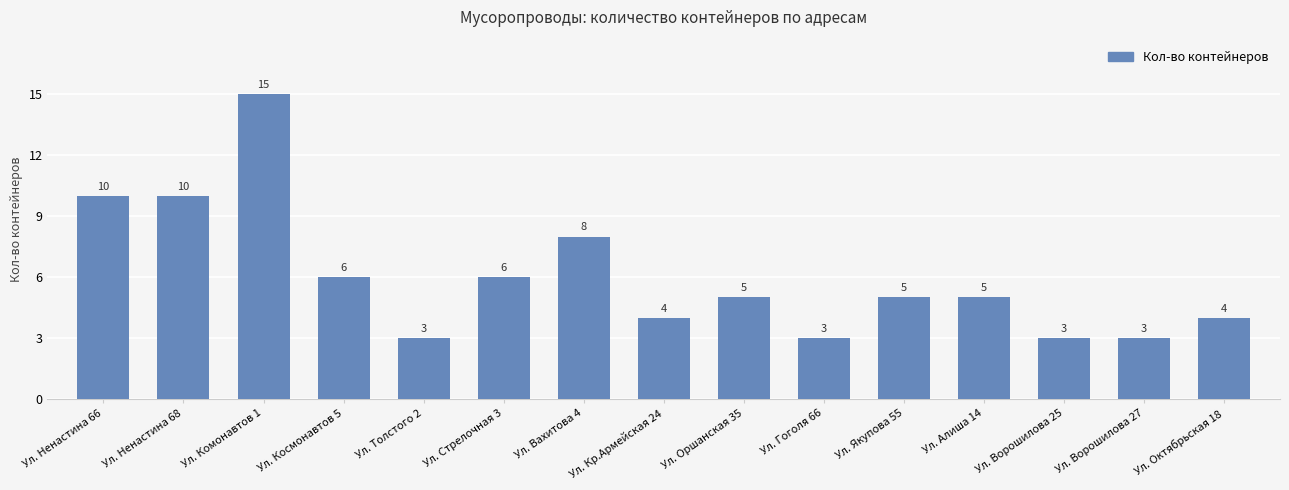

The value at Ул. Ненастина 66 is 6. True or false?

False